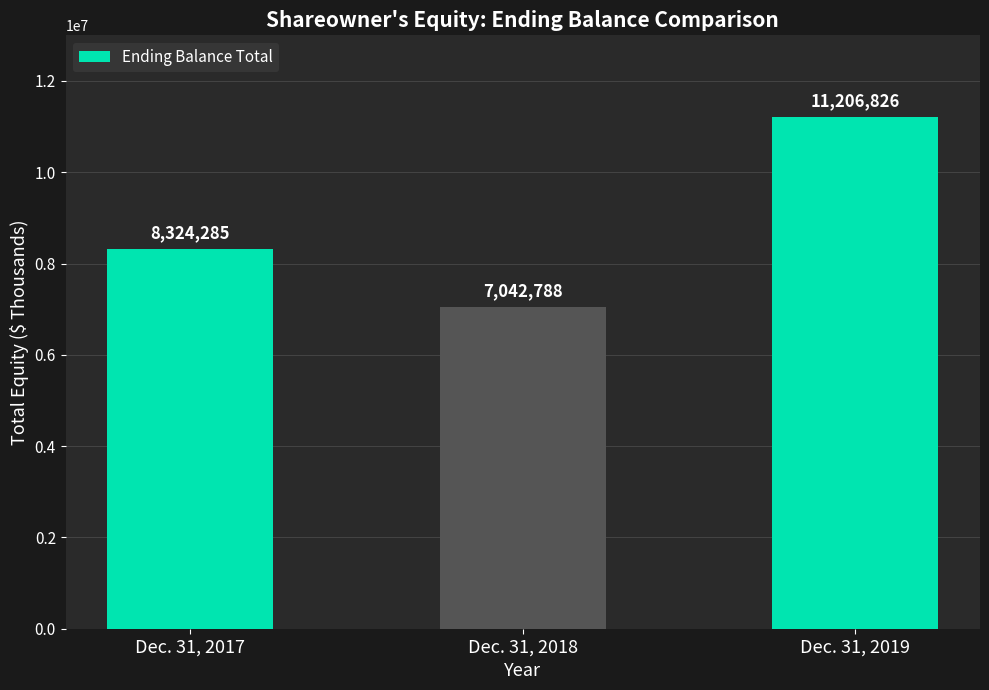

Which label corresponds to the largest value in the chart?

Dec. 31, 2019